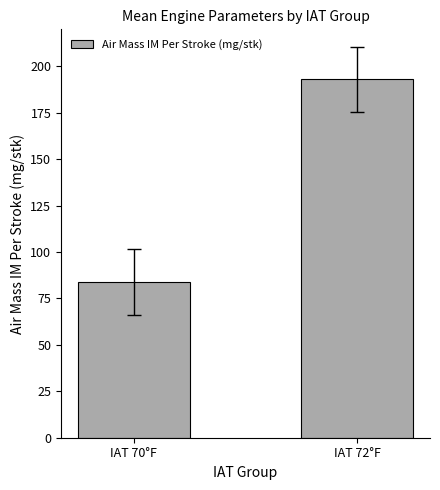

Approximately how many times larger is the value at IAT 72°F compared to IAT 70°F?

2.3